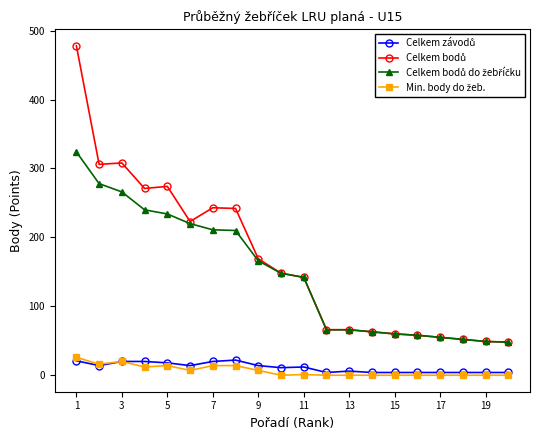

What is the maximum value shown in the chart?

478